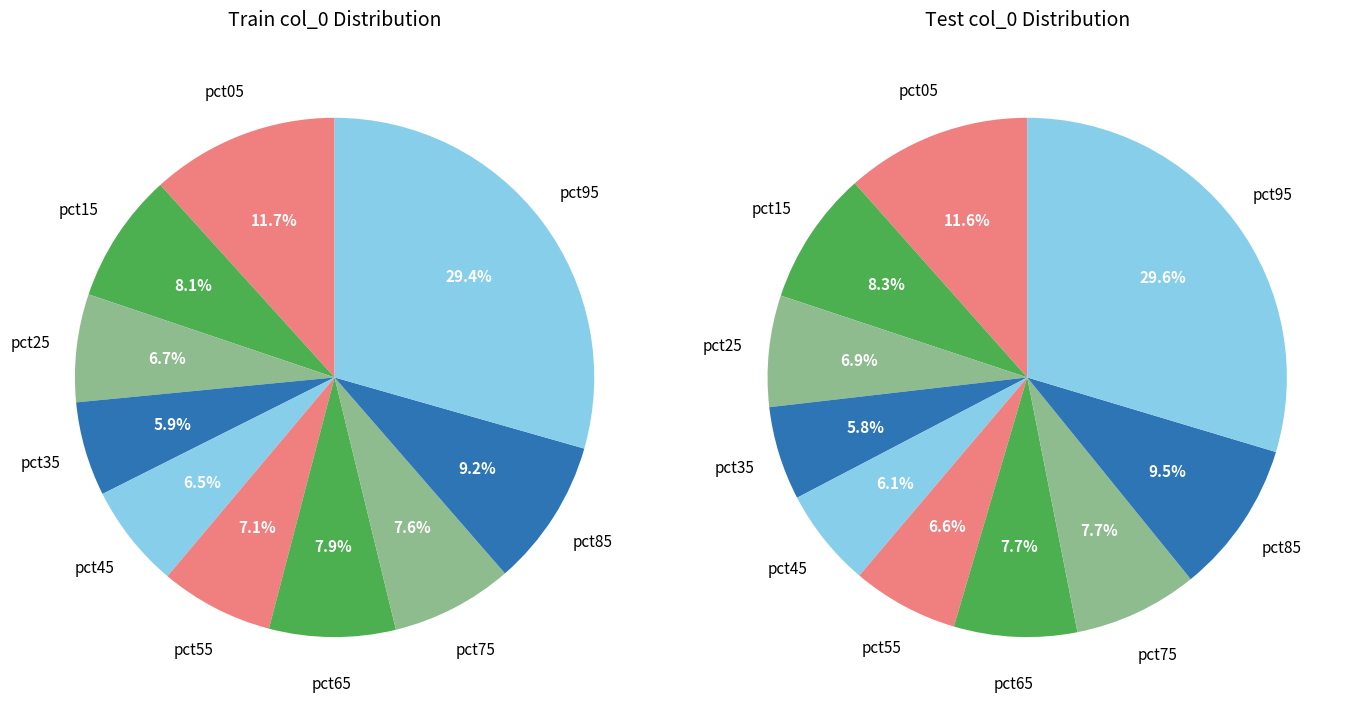

Does any single category account for the majority?

No